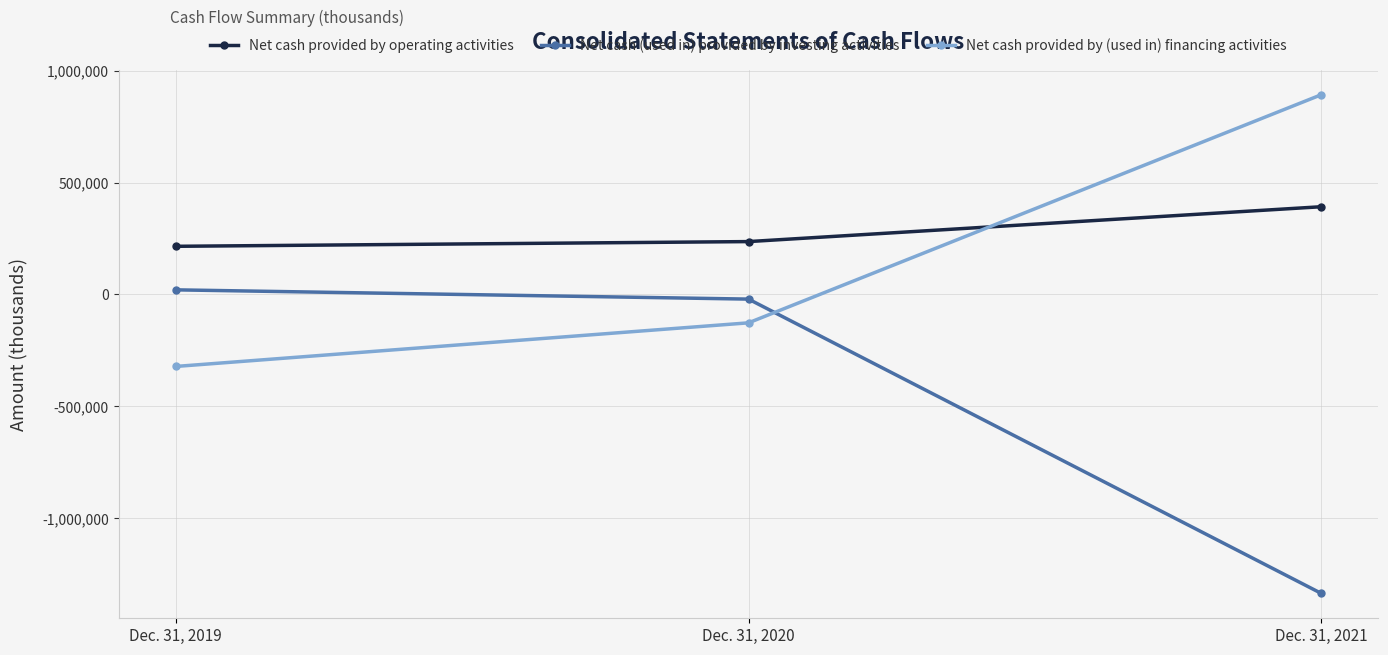

How many values in the Net cash provided by (used in) financing activities series exceed -126681?

1